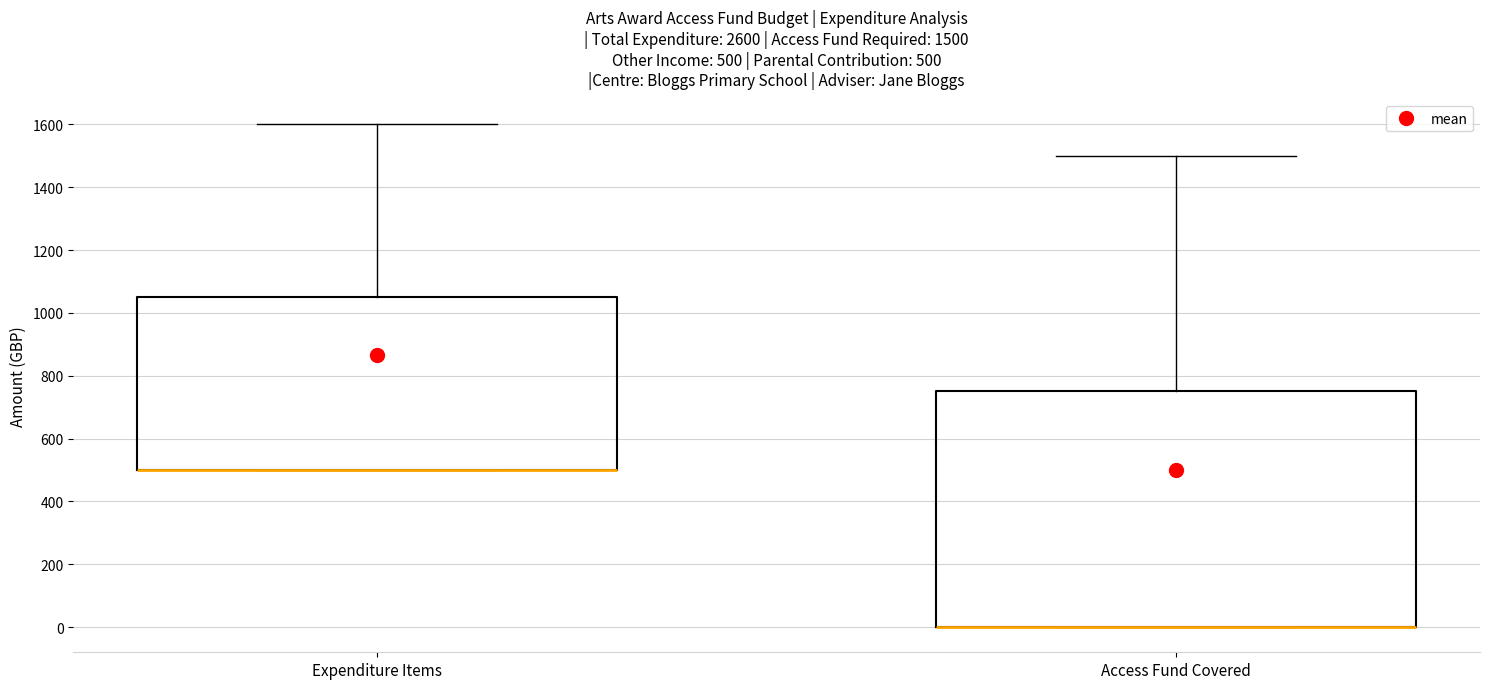

Which box is the tallest, from its lower edge to its upper edge?

Access Fund Covered